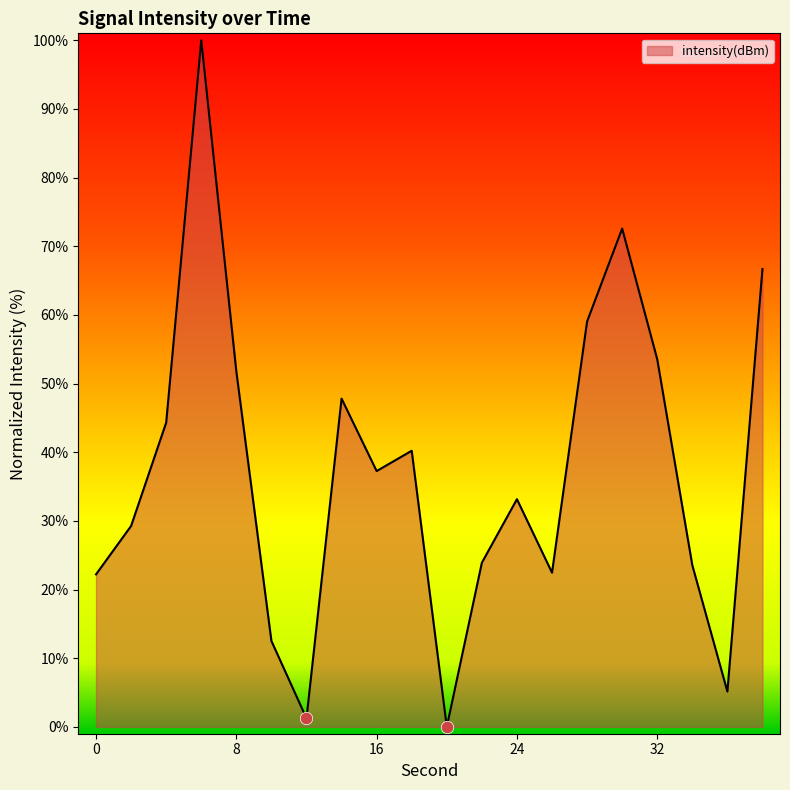

What is the greatest value displayed?

100.0